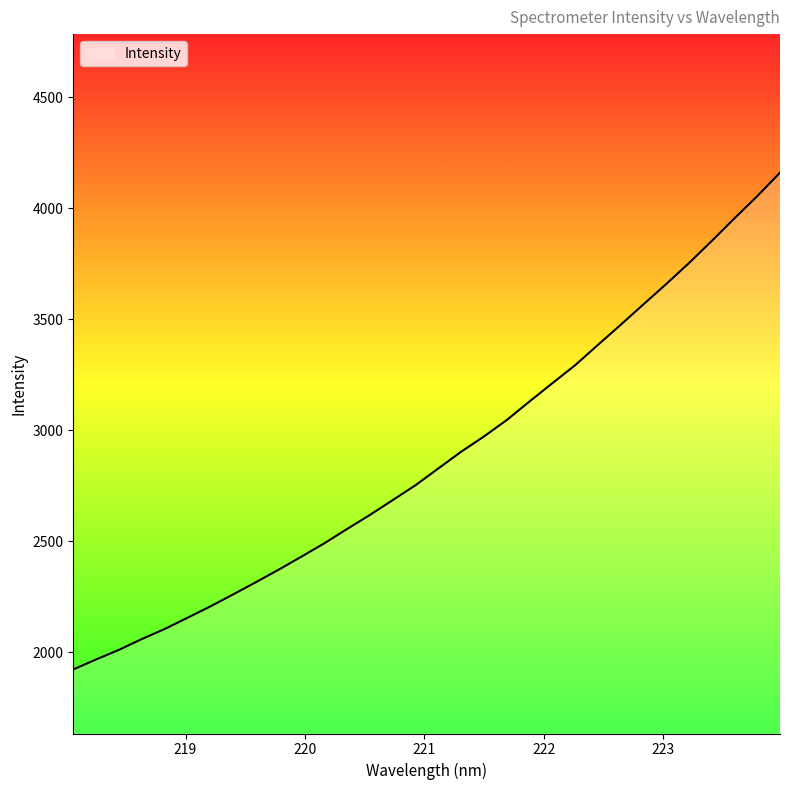

What is the greatest value displayed?

4160.4